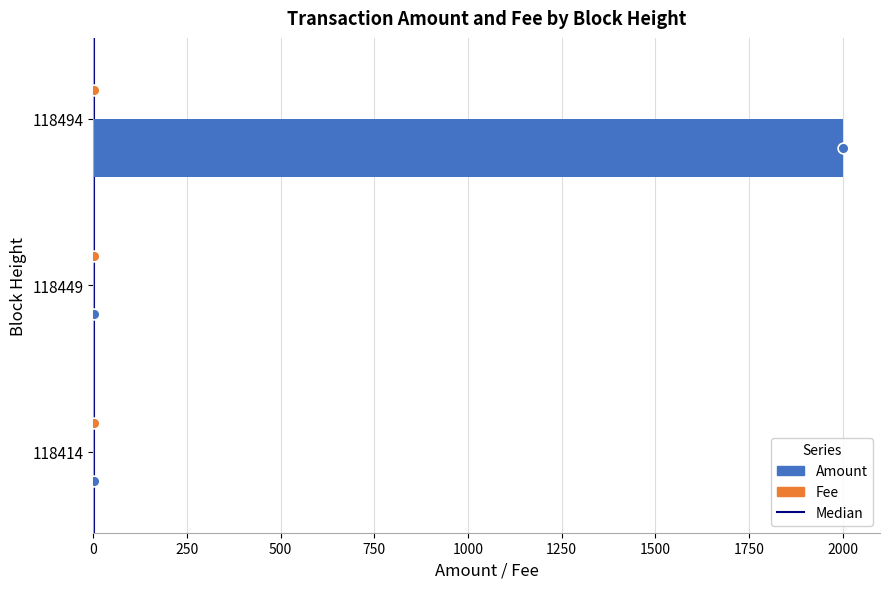

Which has a higher value, 118414 or 118494?

118494